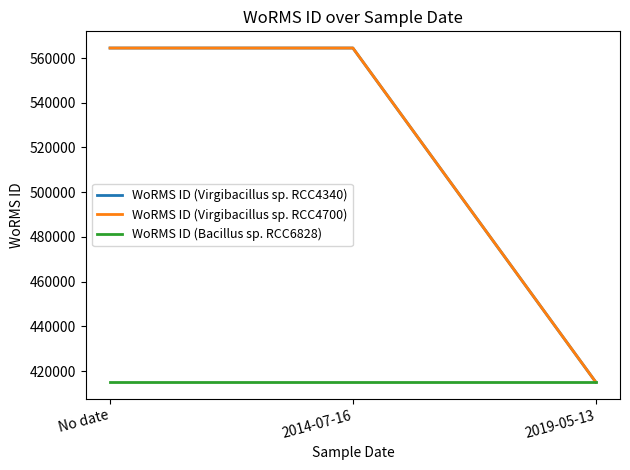

Rank the series by their maximum value, from lowest to highest.

WoRMS ID (Bacillus sp. RCC6828), WoRMS ID (Virgibacillus sp. RCC4340), WoRMS ID (Virgibacillus sp. RCC4700)